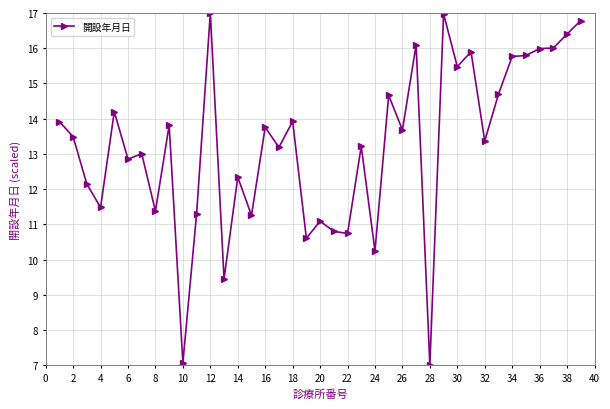

What is the maximum value shown in the chart?

17.0